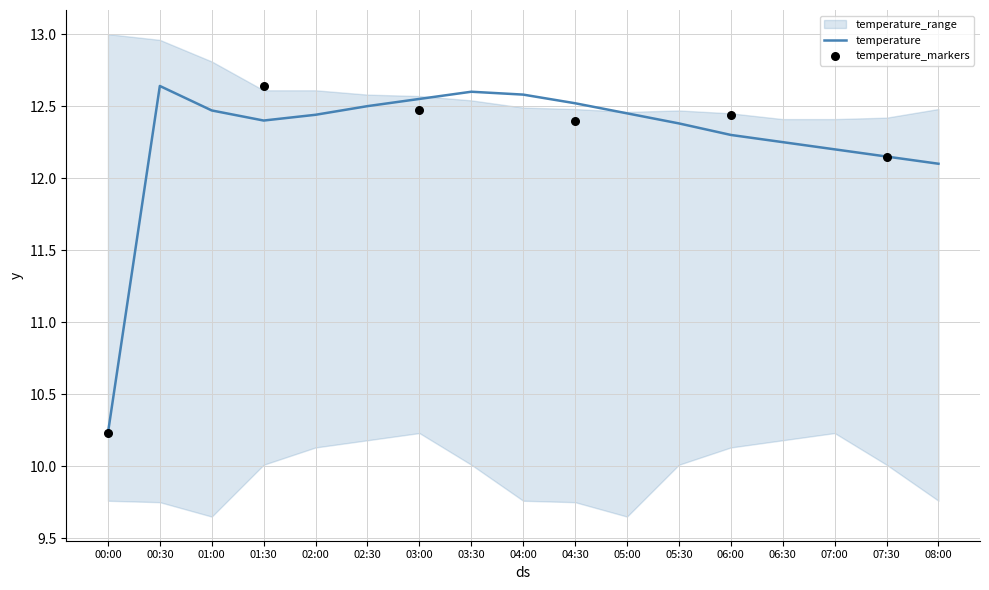

What is the total value across all series at 02:30?

35.3